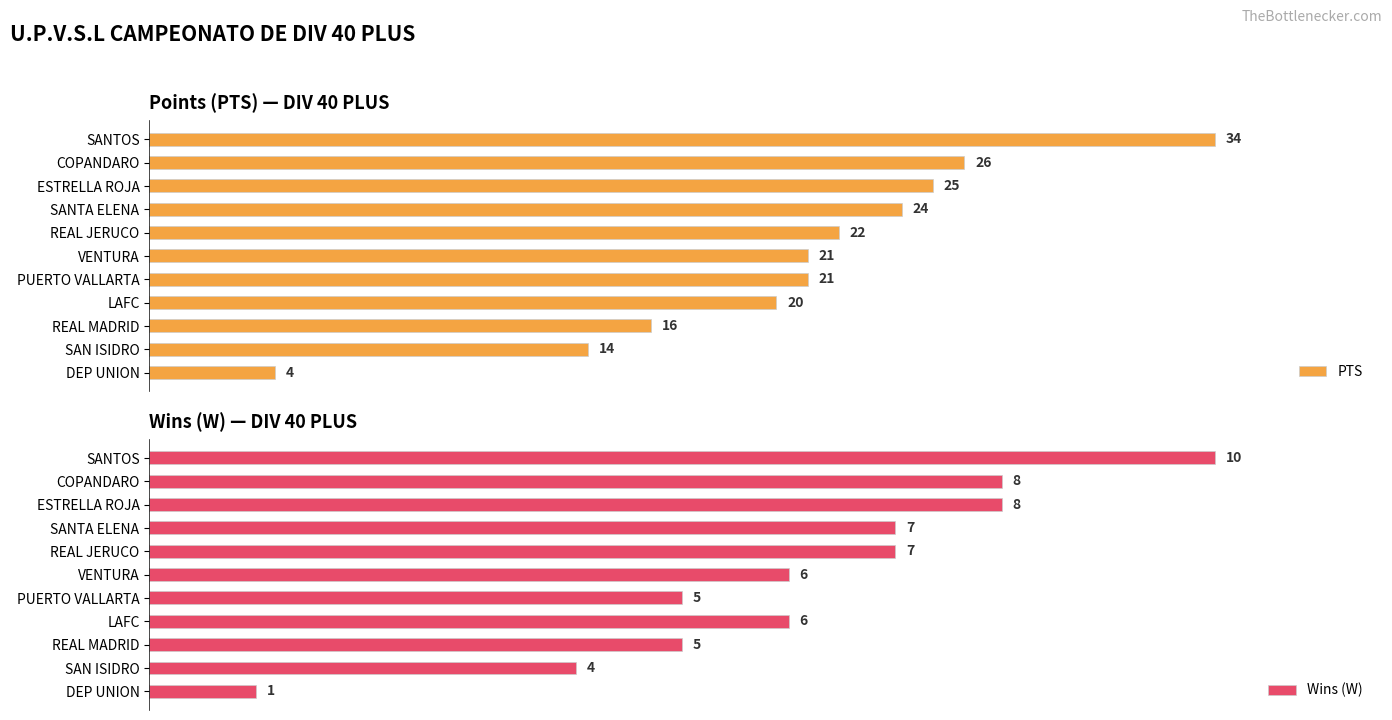

Reading right to left, extract all data points from this chart.

PTS: 4	14	16	20	21	21	22	24	25	26	34
Wins (W): 1	4	5	6	5	6	7	7	8	8	10